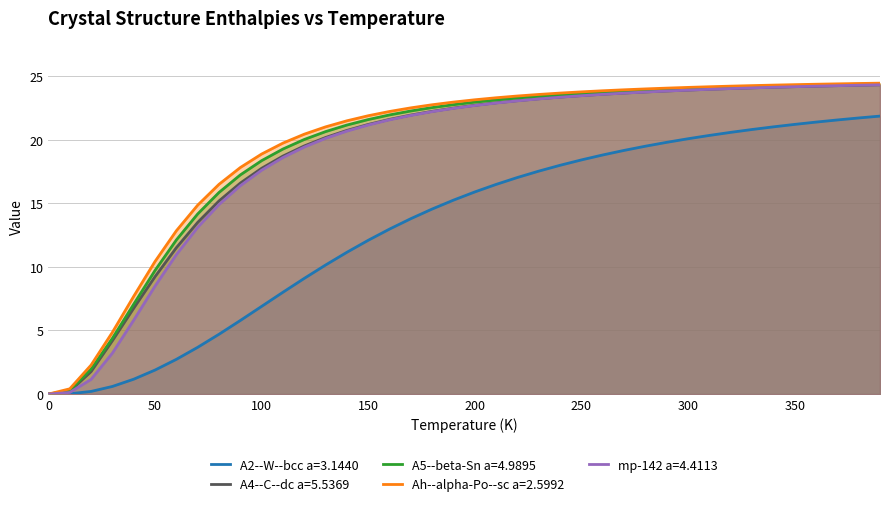

What is the value of the A5--beta-Sn a=4.9895 point at the 11th from the left?

18.4